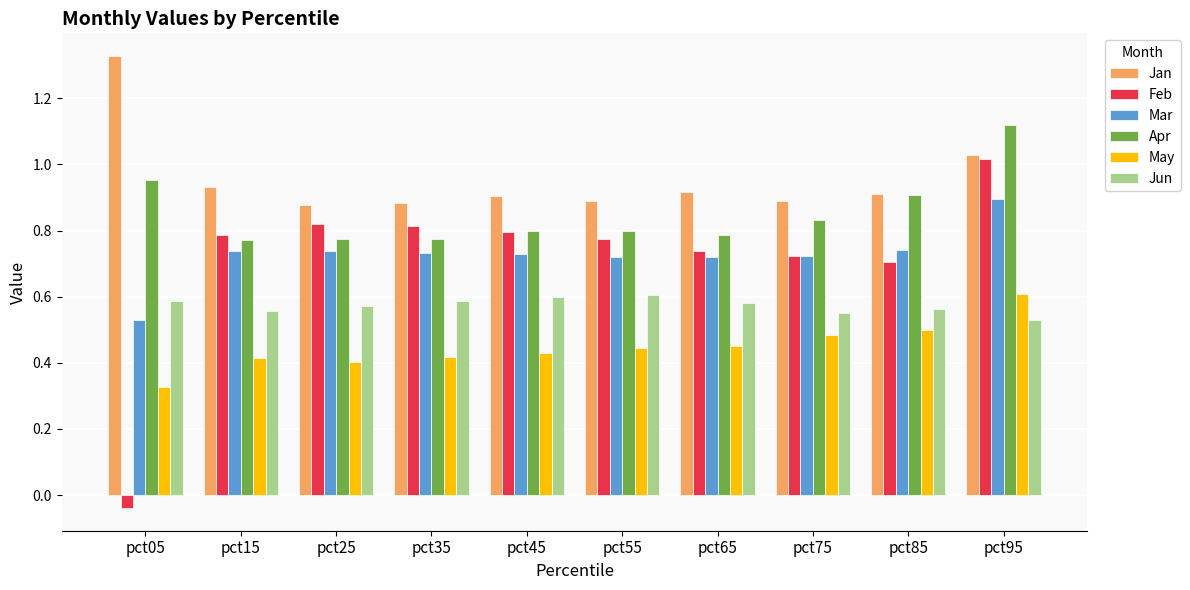

Which series has the widest spread of values?

Feb